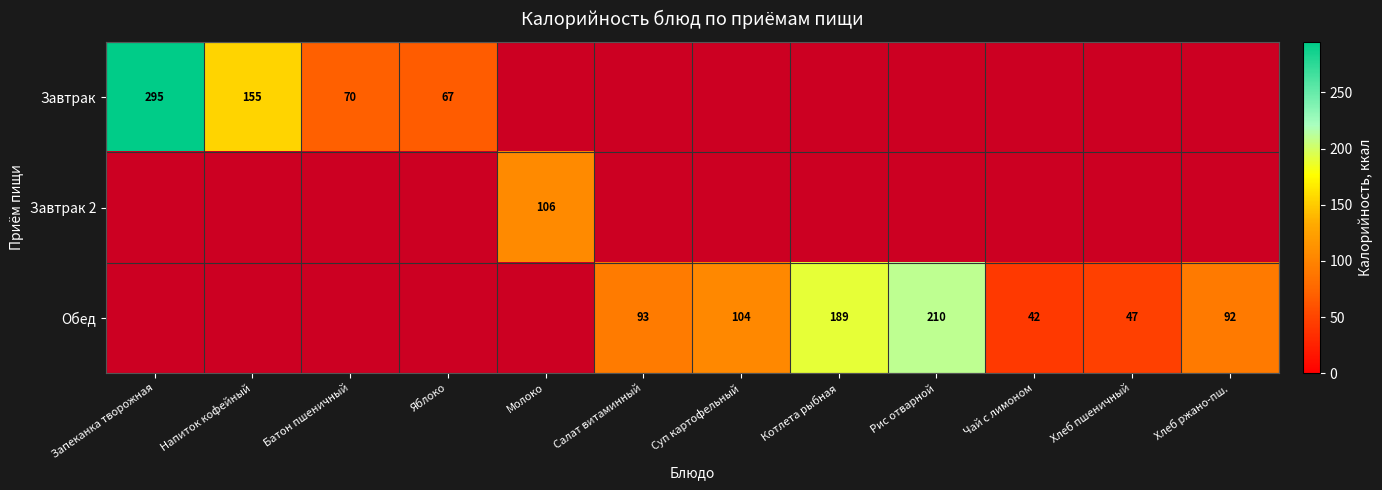

Is it true that Обед equals 57 at Хлеб ржано-пш.?

False